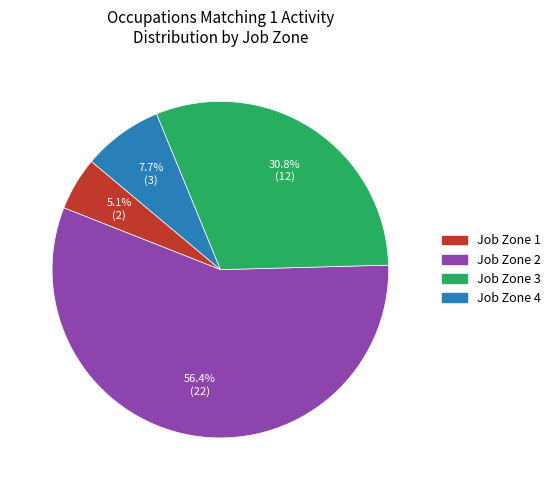

Count the number of slices in the pie.

4